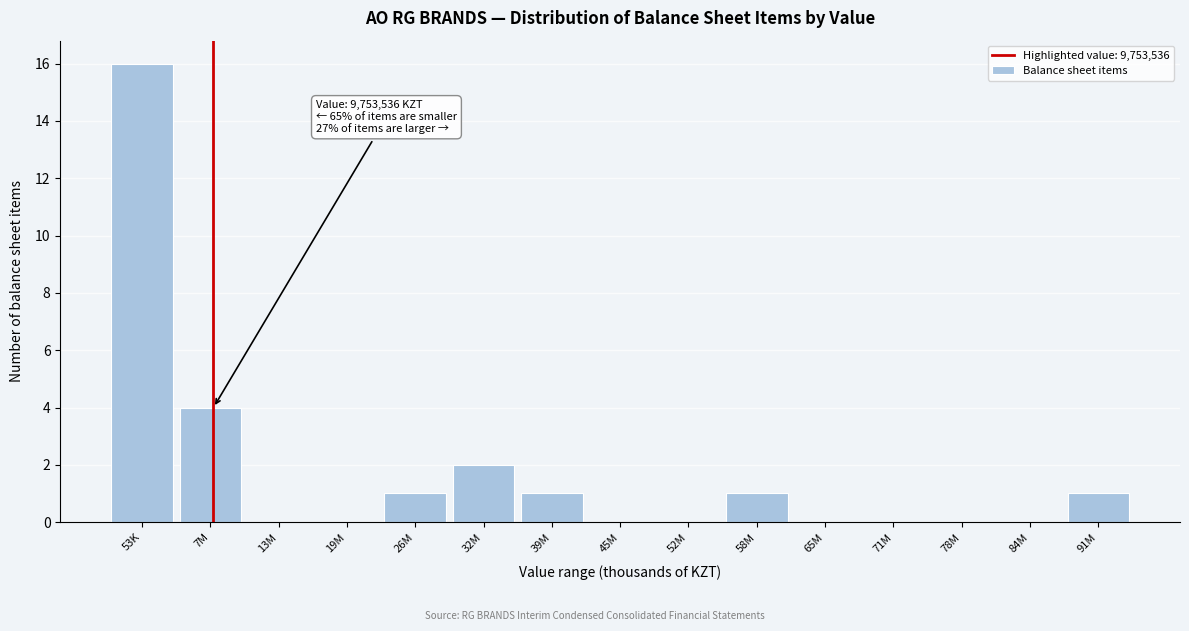

Reading left to right, what are all the values shown in this chart?

53K=16	7M=4	13M=0	19M=0	26M=1	32M=2	39M=1	45M=0	52M=0	58M=1	65M=0	71M=0	78M=0	84M=0	91M=1